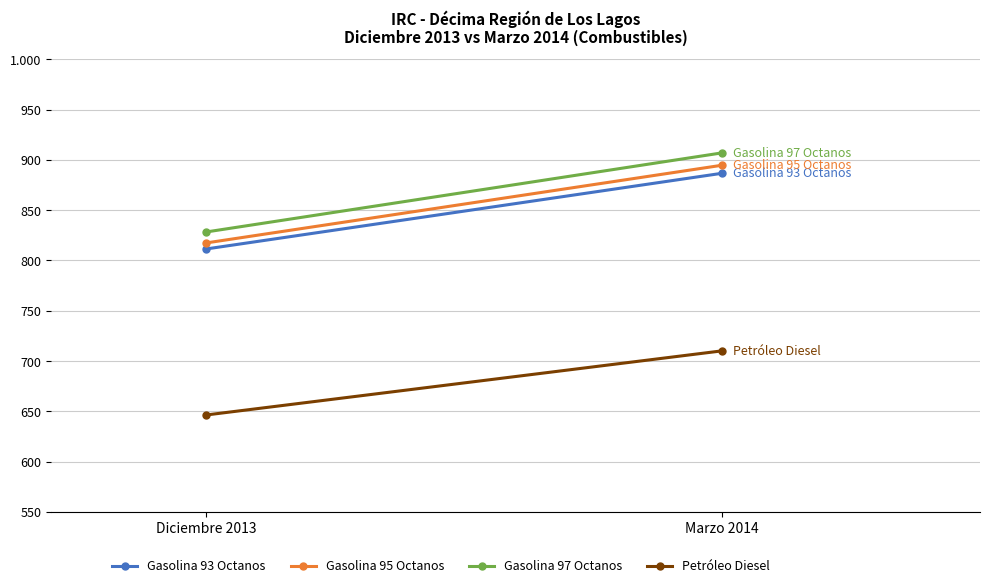

How many lines are shown in the chart?

4